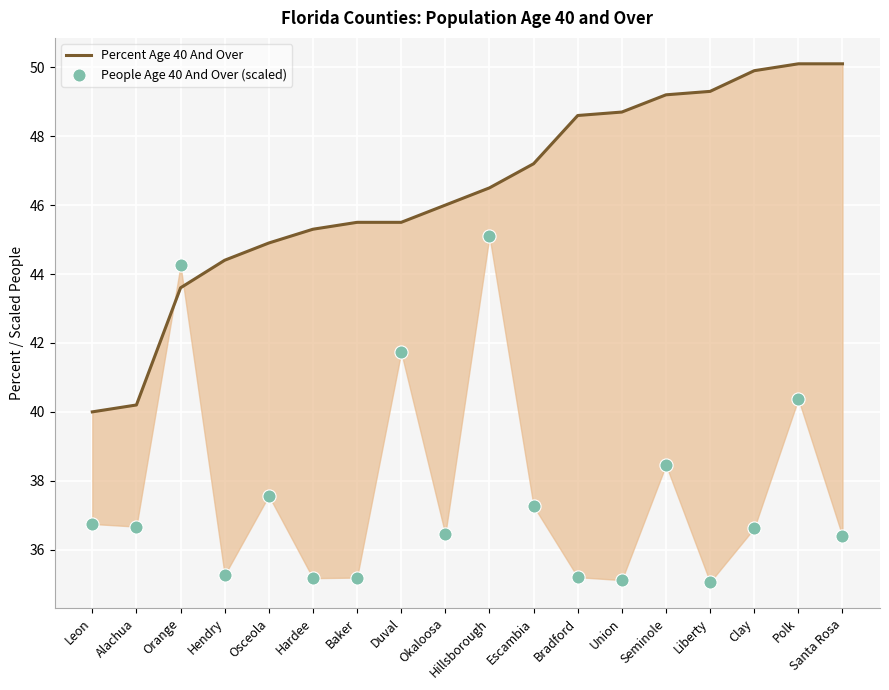

At how many categories does at least one series exceed 39?

18